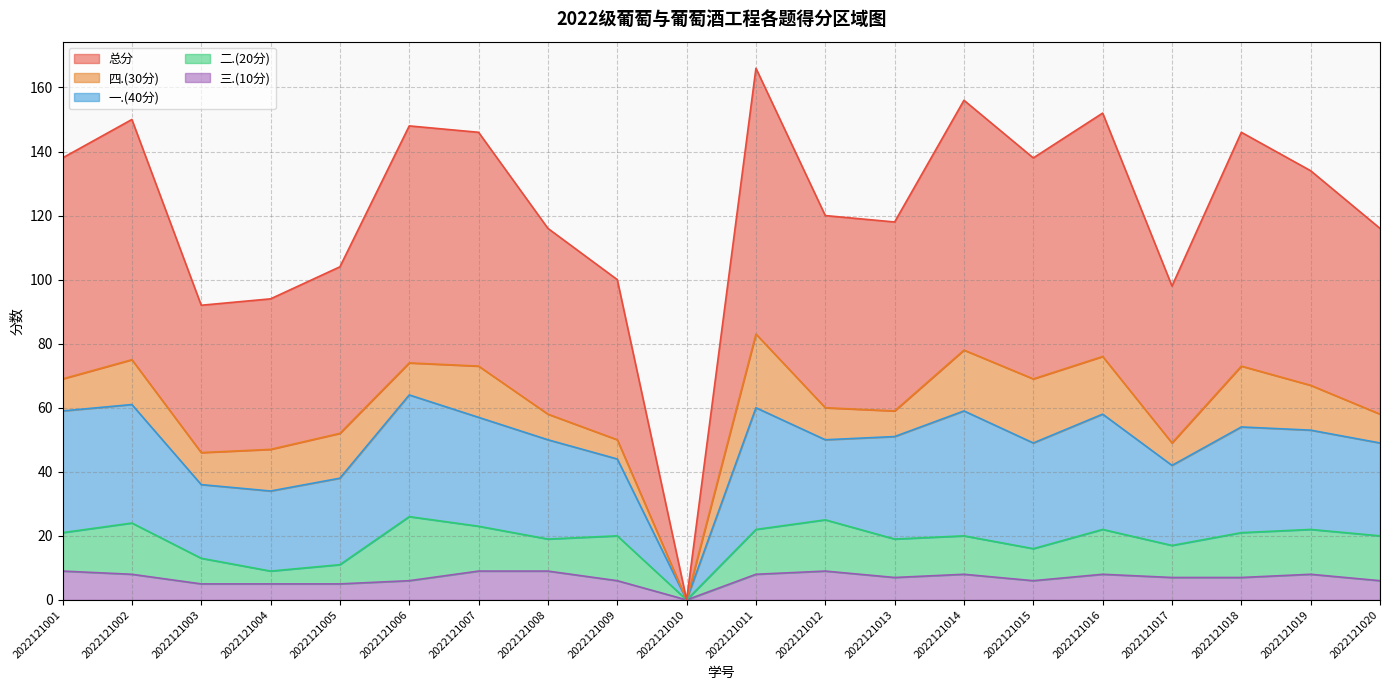

In 二.(20分), how many points are higher than both neighbors (excluding endpoints)?

5